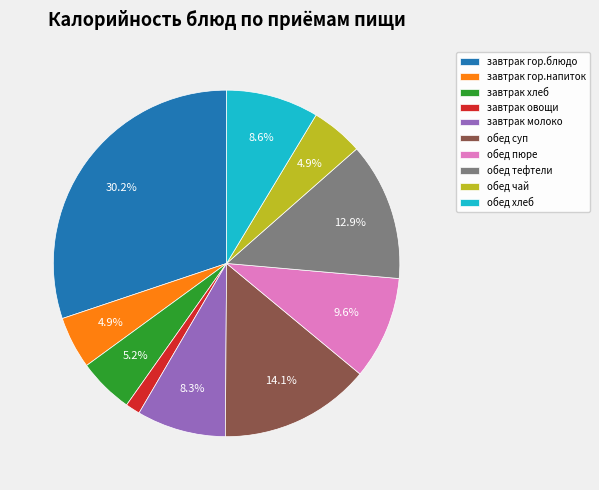

Which category has the smallest portion of the pie?

завтрак овощи